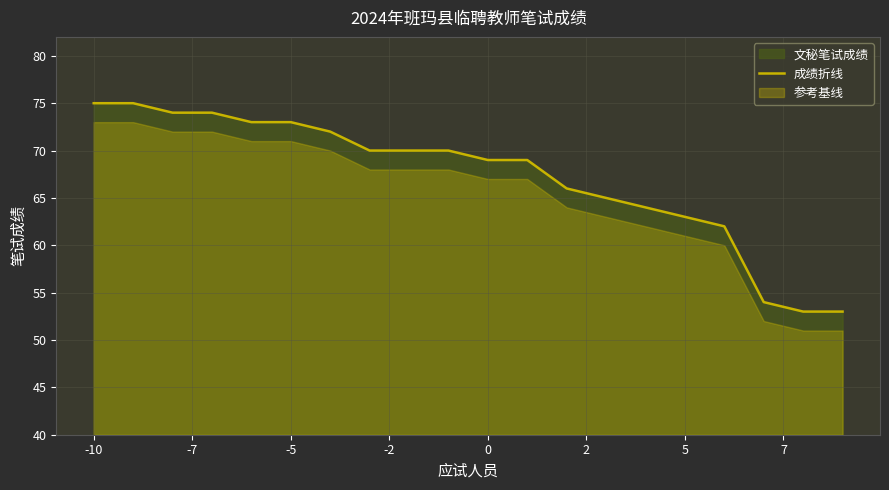

Does the chart have visible grid lines?

Yes